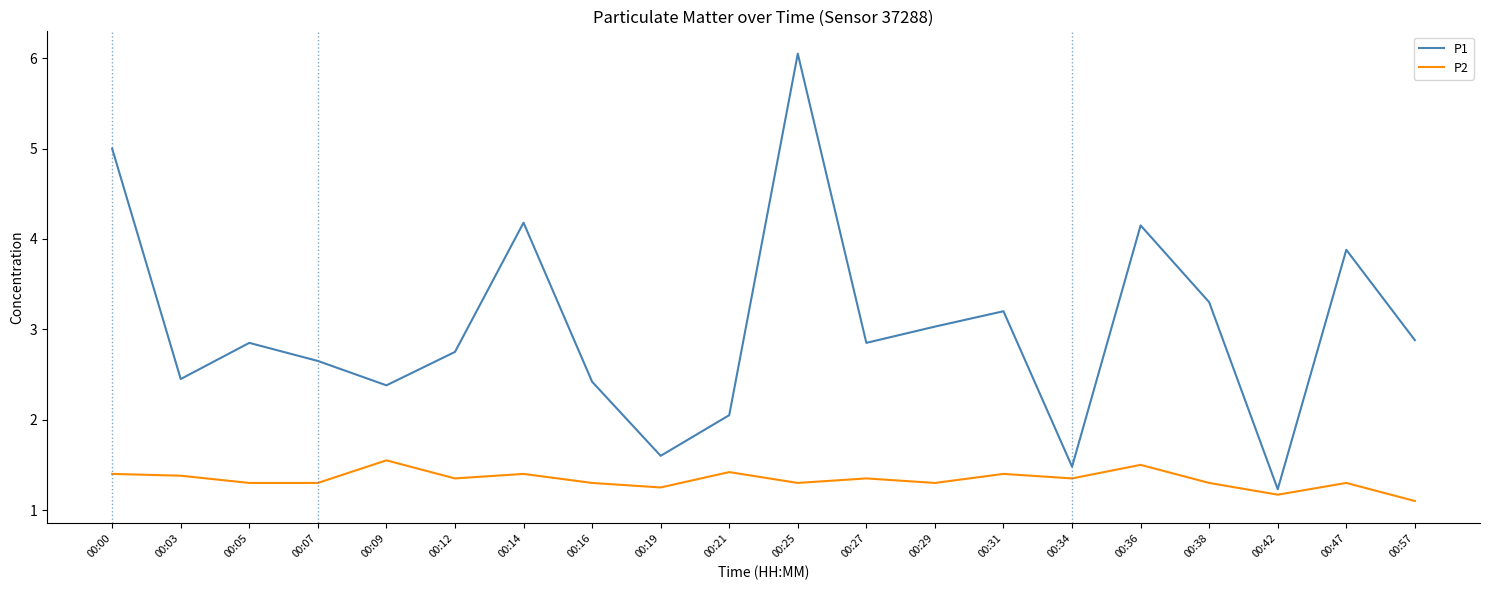

Between 00:14 and 00:27, which series saw the biggest shift?

P1